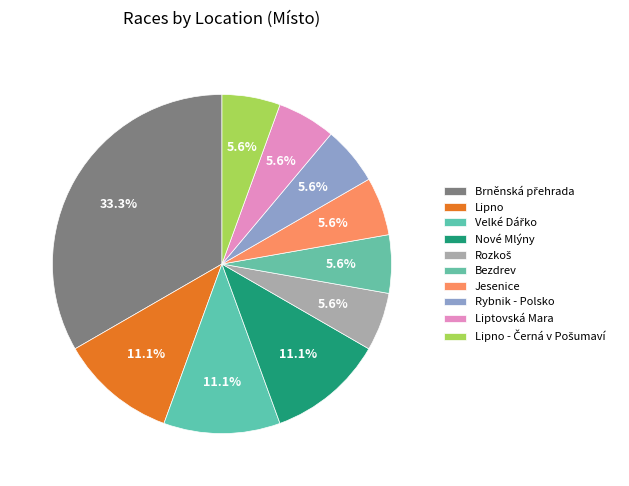

How many slices are in this pie chart?

10